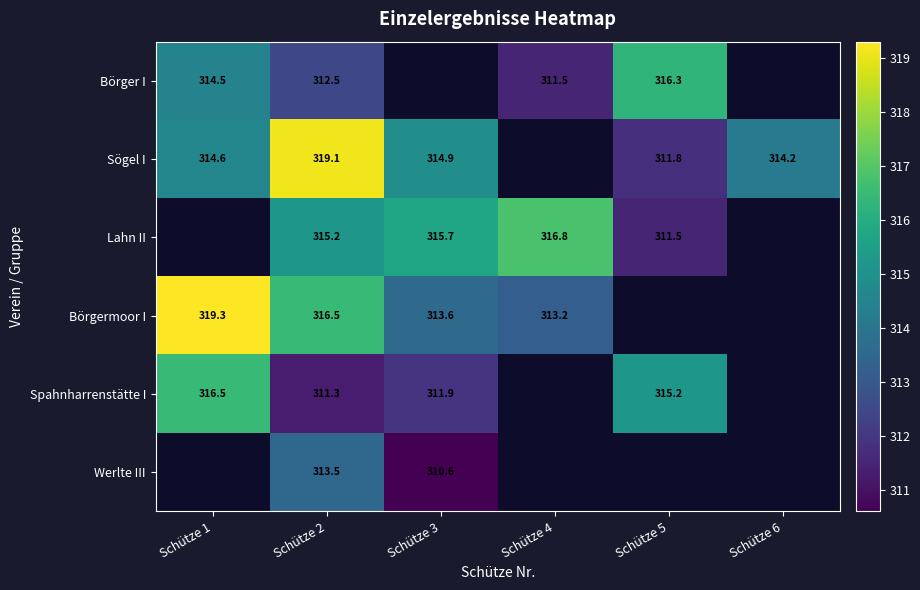

Between Schütze 4 and Schütze 2, which is larger?

Schütze 2